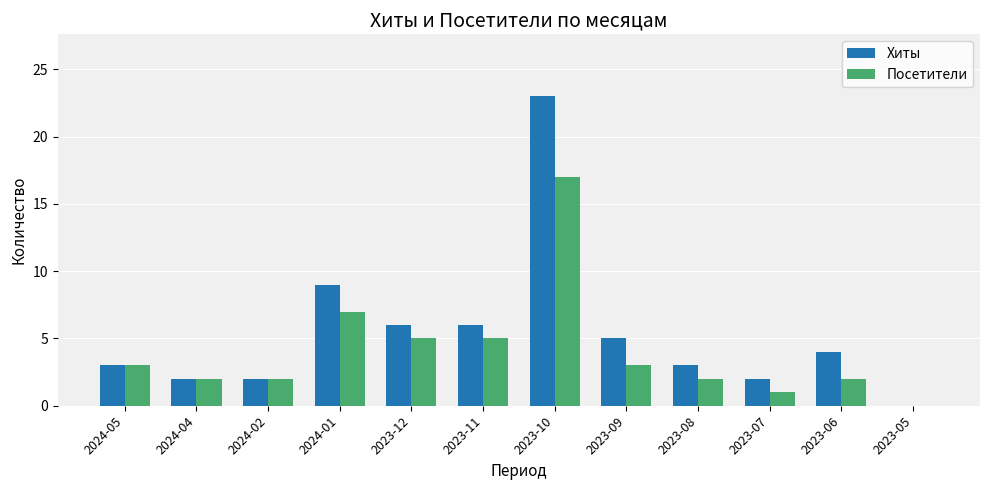

Does the chart contain stacked bars?

No